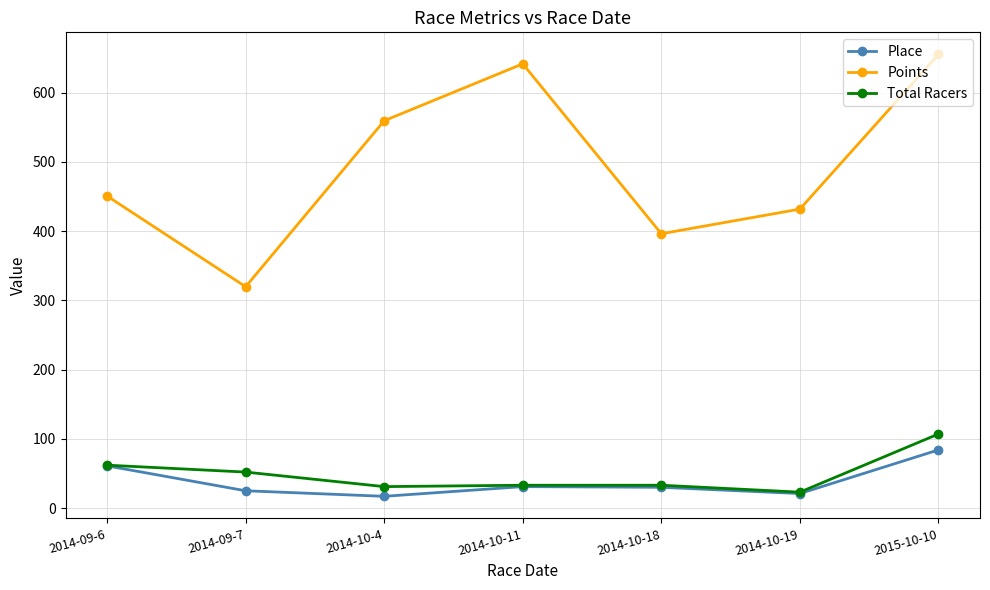

What is the difference between the highest and lowest values at 2014-10-4?

542.5